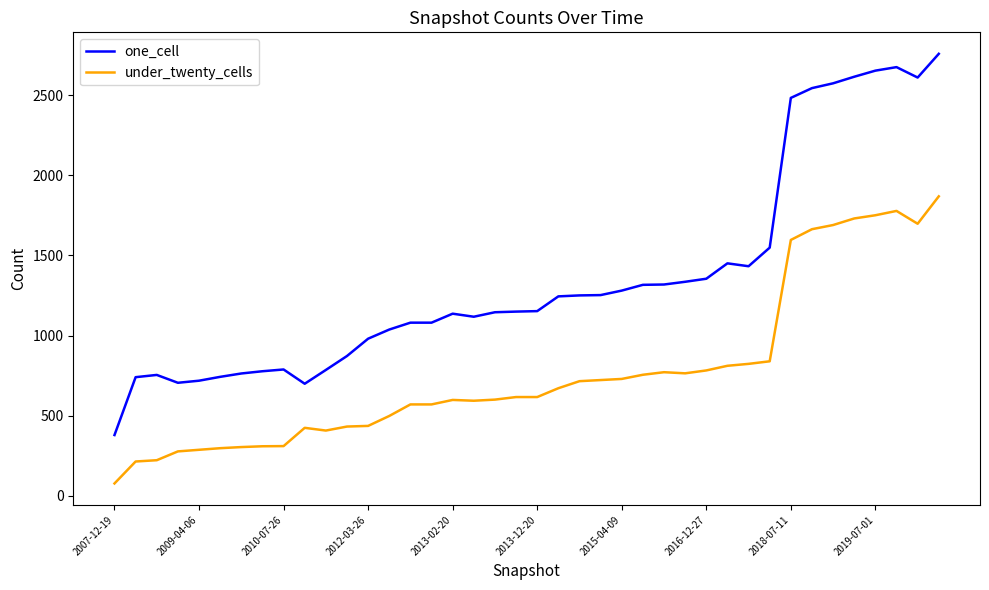

Which series has the widest spread of values?

one_cell